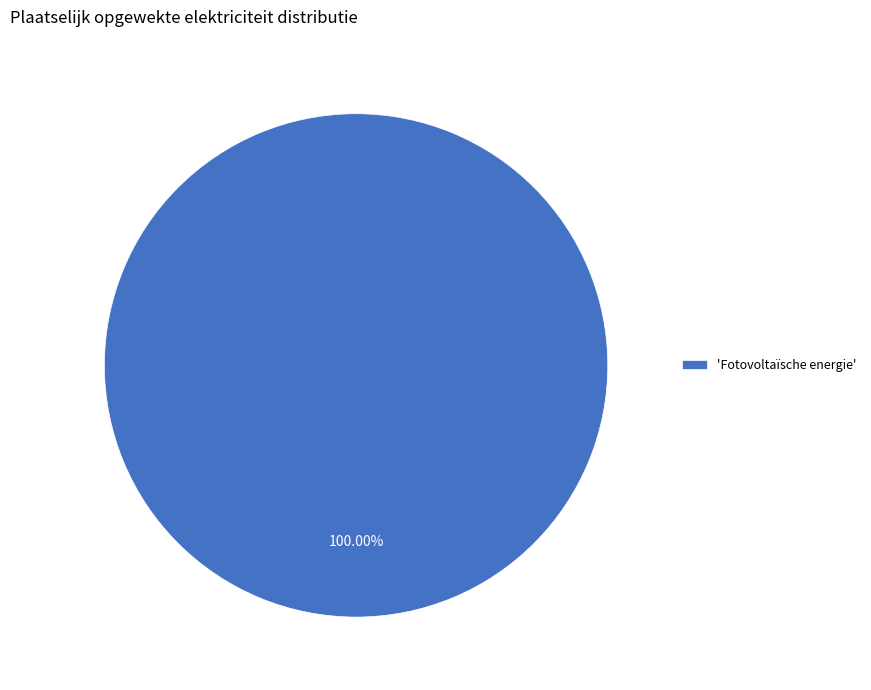

Rank the categories by value from lowest to highest.

'Fotovoltaïsche energie'